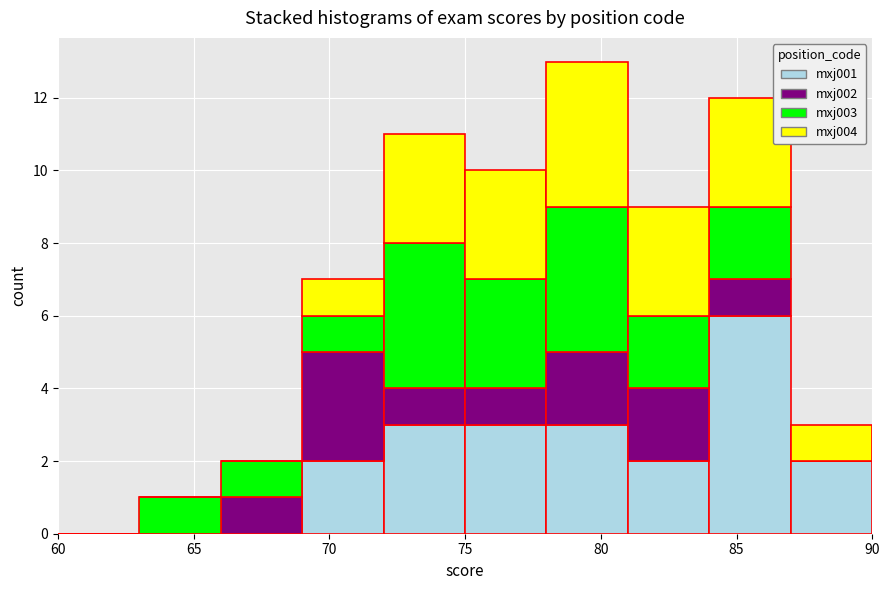

Reading left to right, transcribe this chart: for each stacked bar, give the range it covers on the x-axis and its total height. The values are not printed on the chart, so give them approximately, as read against the axis.

60 to 63: 0
63 to 66: 1
66 to 69: 2
69 to 72: 7
72 to 75: 11
75 to 78: 10
78 to 81: 13
81 to 84: 9
84 to 87: 12
87 to 90: 3